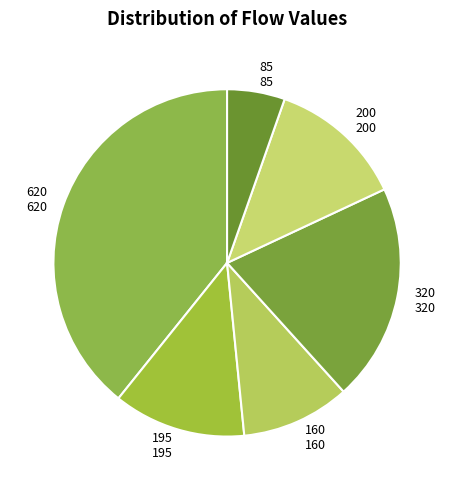

Which has a higher value, 200 or 620?

620